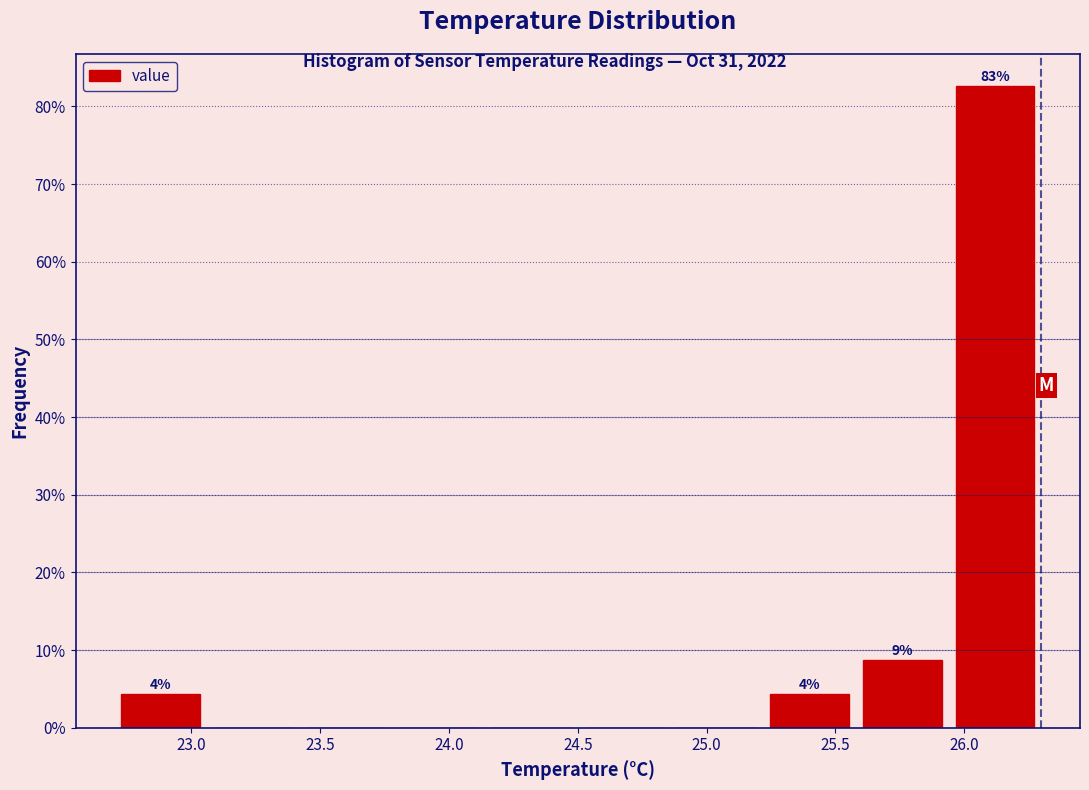

Which range on the x-axis has the tallest bar?

25.94 to 26.30